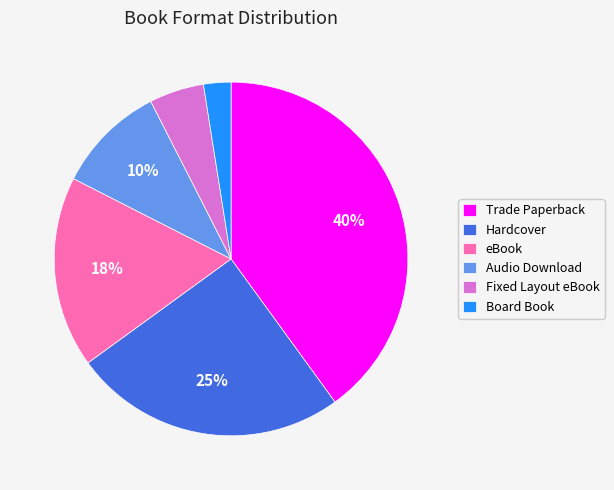

Between Trade Paperback and Audio Download, which is larger?

Trade Paperback